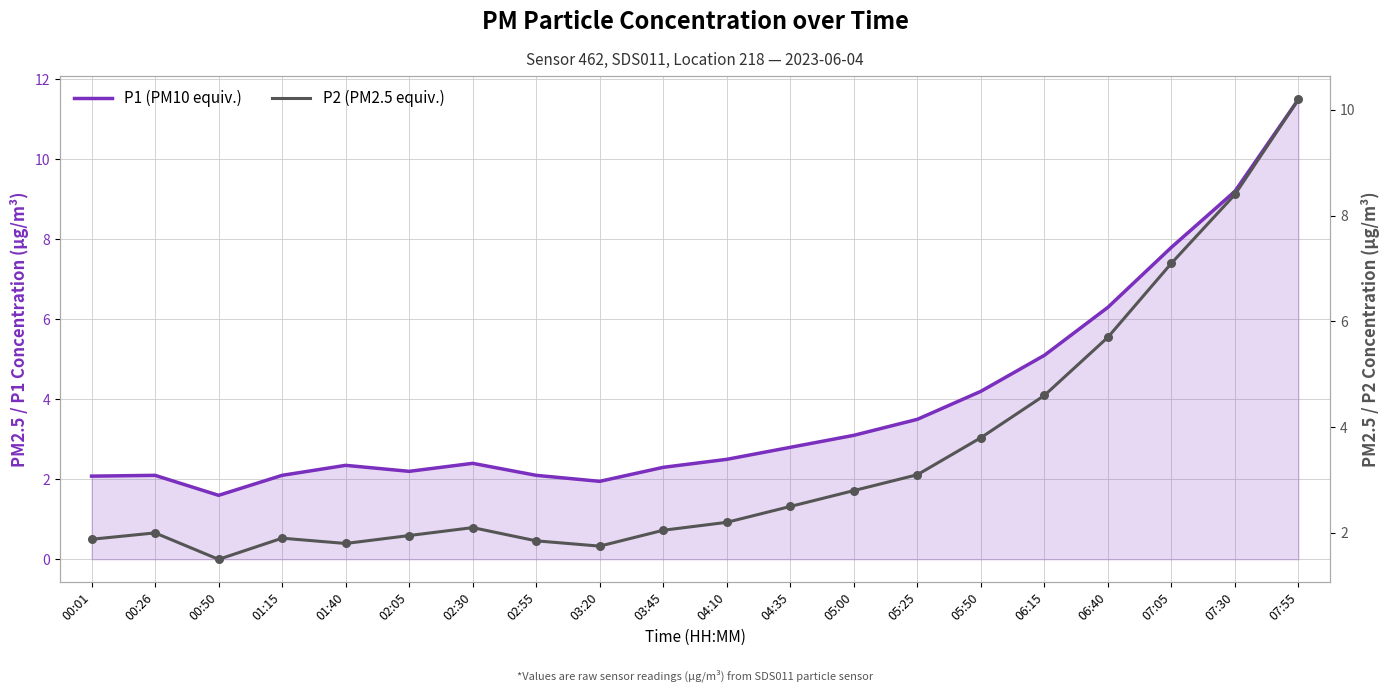

Which series reaches the minimum Y coordinate?

P2 (PM2.5 equiv.)